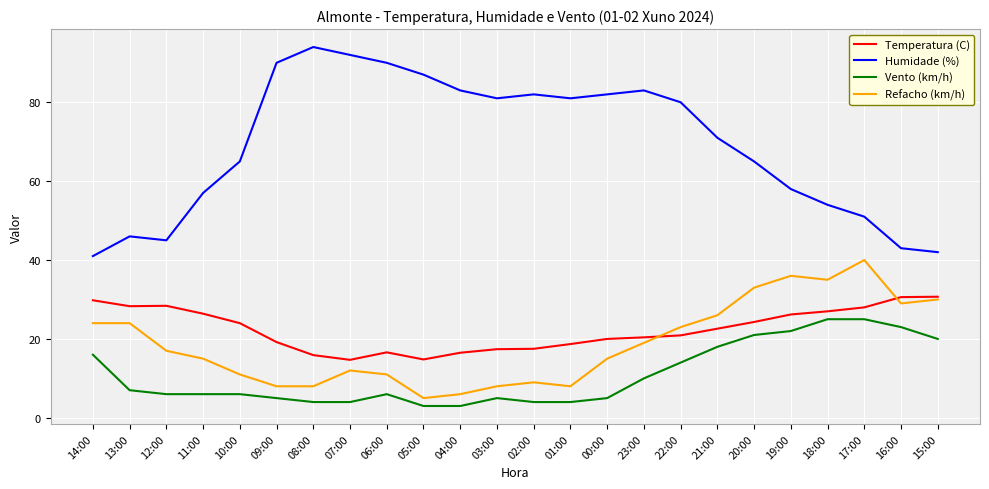

How many values in the Refacho (km/h) series are below 17?

12